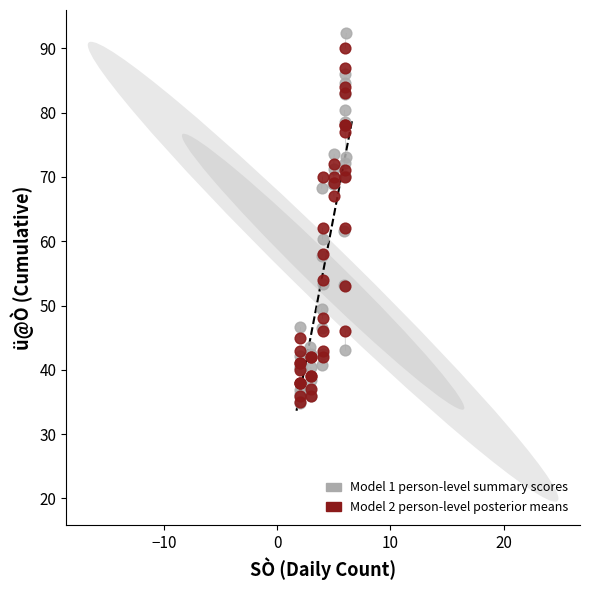

Which series has the largest Y range (max minus min)?

Model 1 person-level summary scores